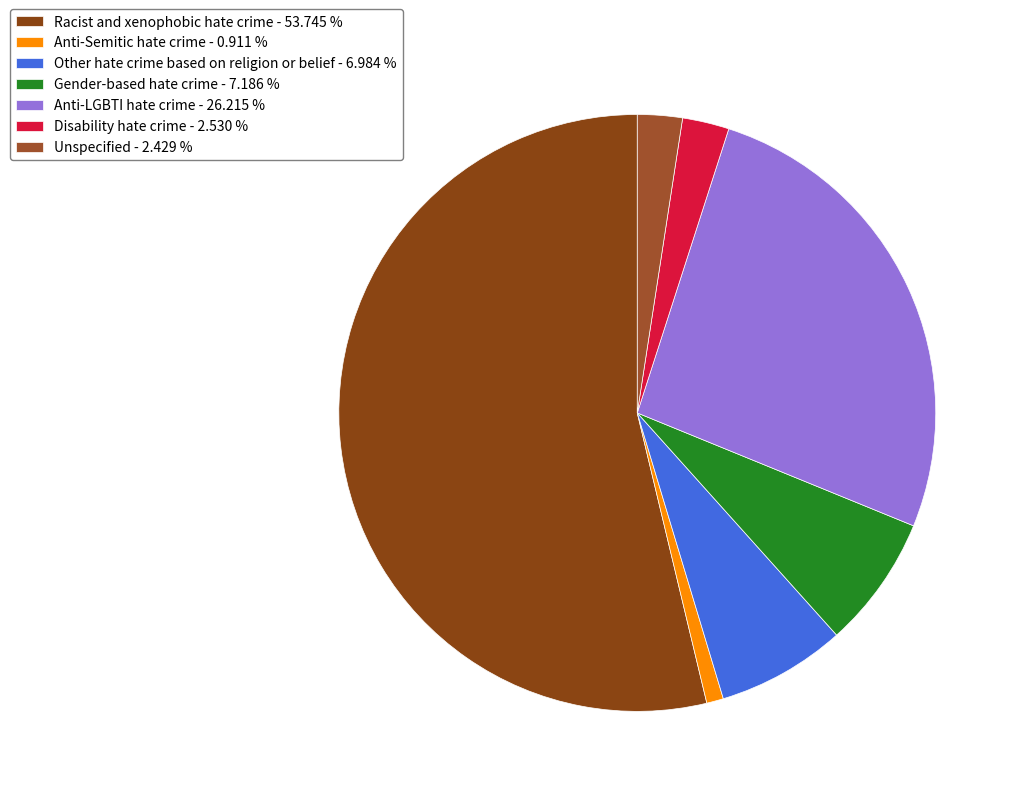

Is there a majority slice in this chart?

Yes